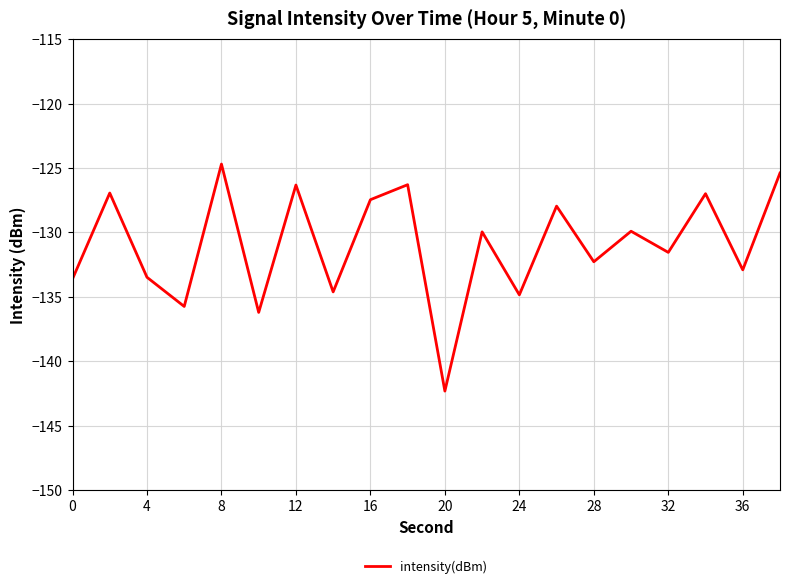

What is the difference between the maximum and minimum values?

17.6